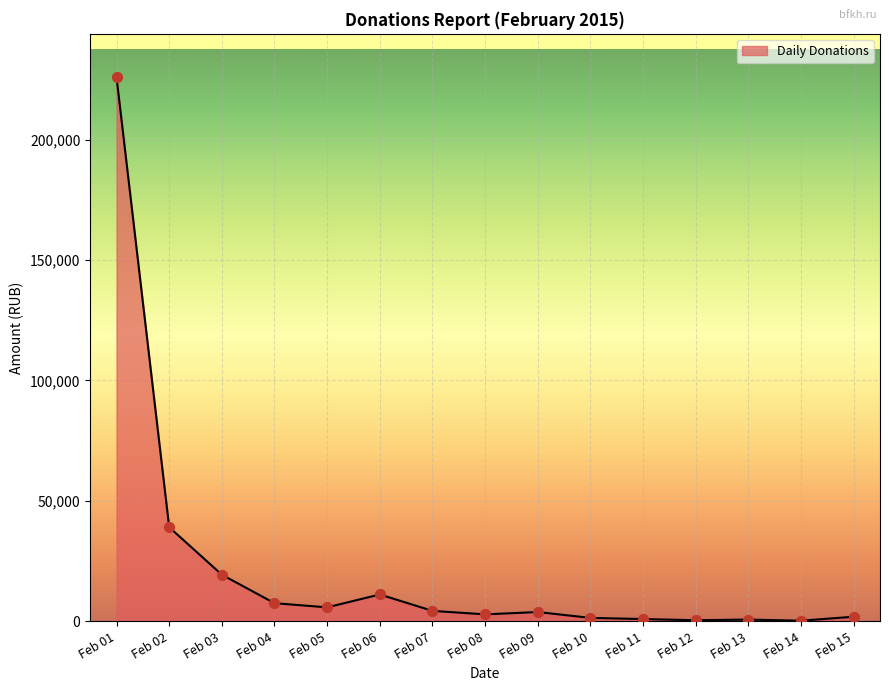

What is the greatest value displayed?

225807.9